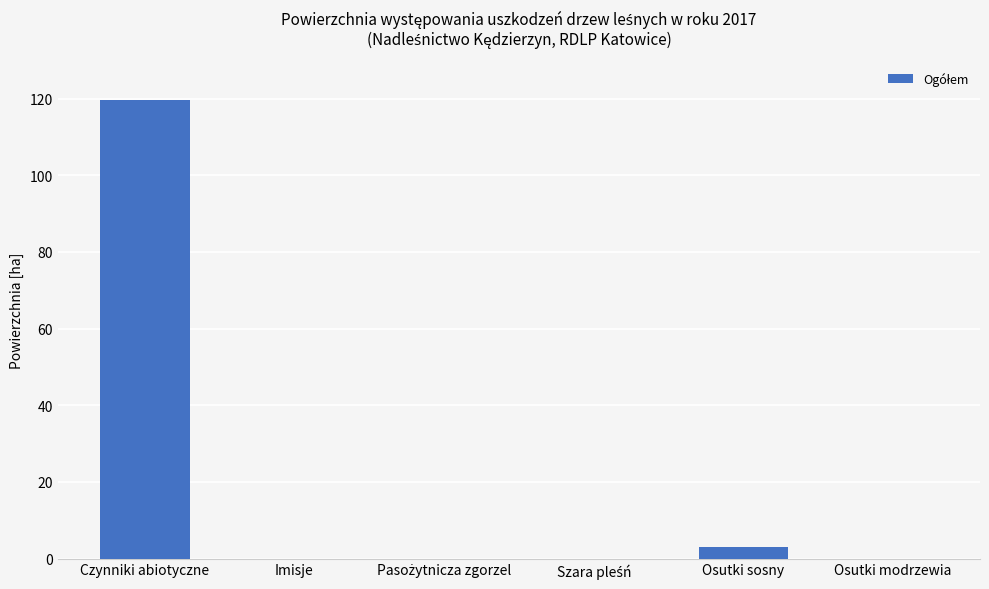

True or false: the data shows 72.1 at Imisje.

False